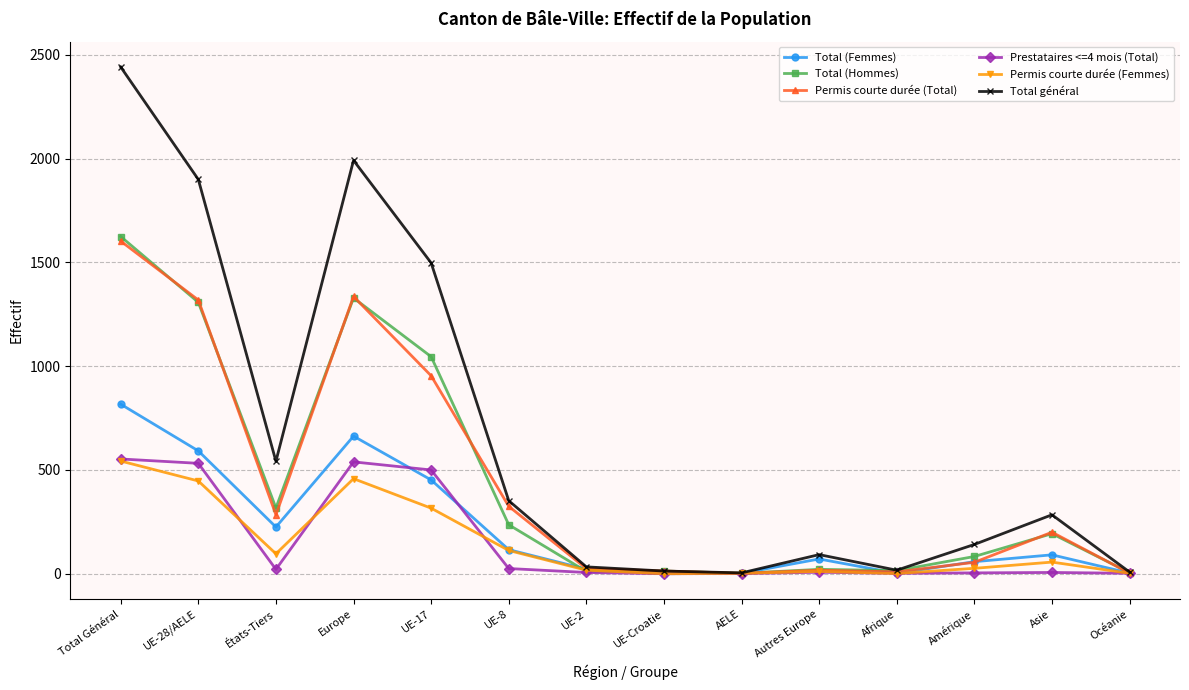

At which category does Permis courte durée (Total) reach its first local peak?

Europe